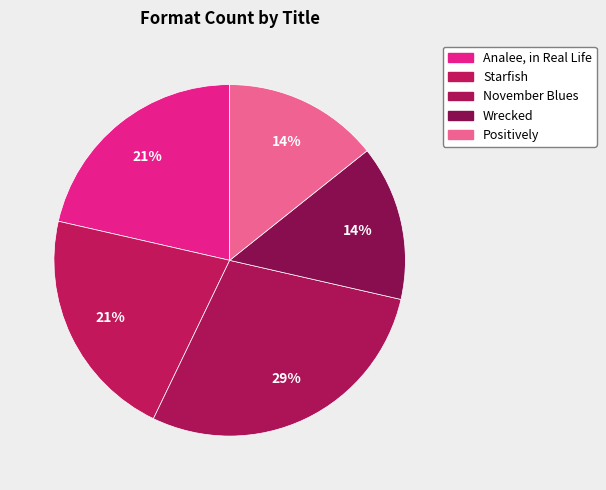

Rank the categories by value from lowest to highest.

Wrecked, Positively, Analee, in Real Life, Starfish, November Blues